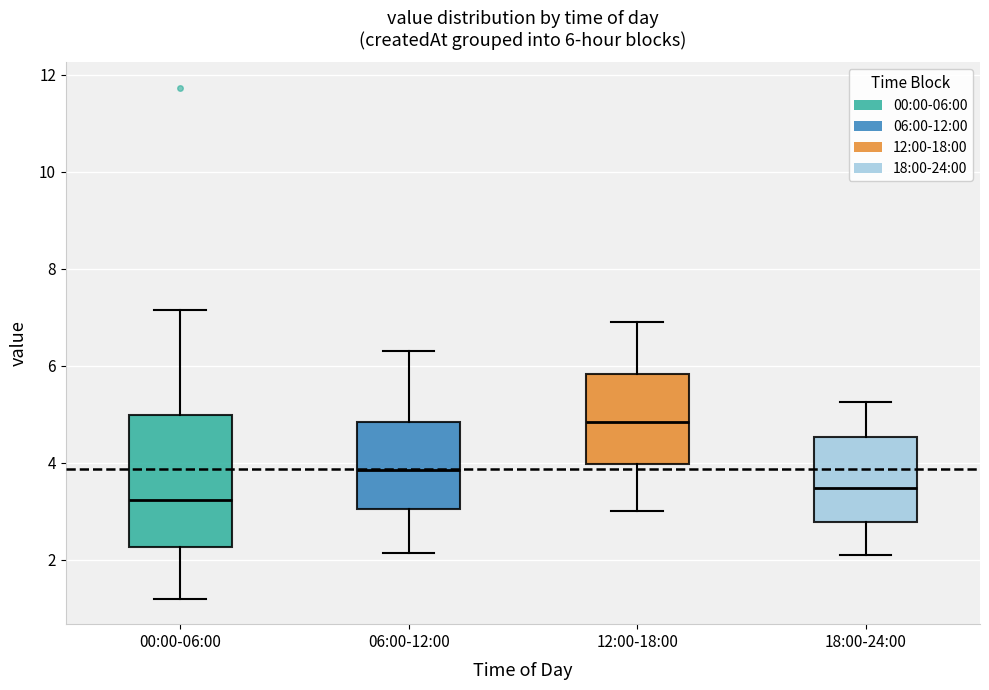

Which box is the tallest, from its lower edge to its upper edge?

00:00-06:00